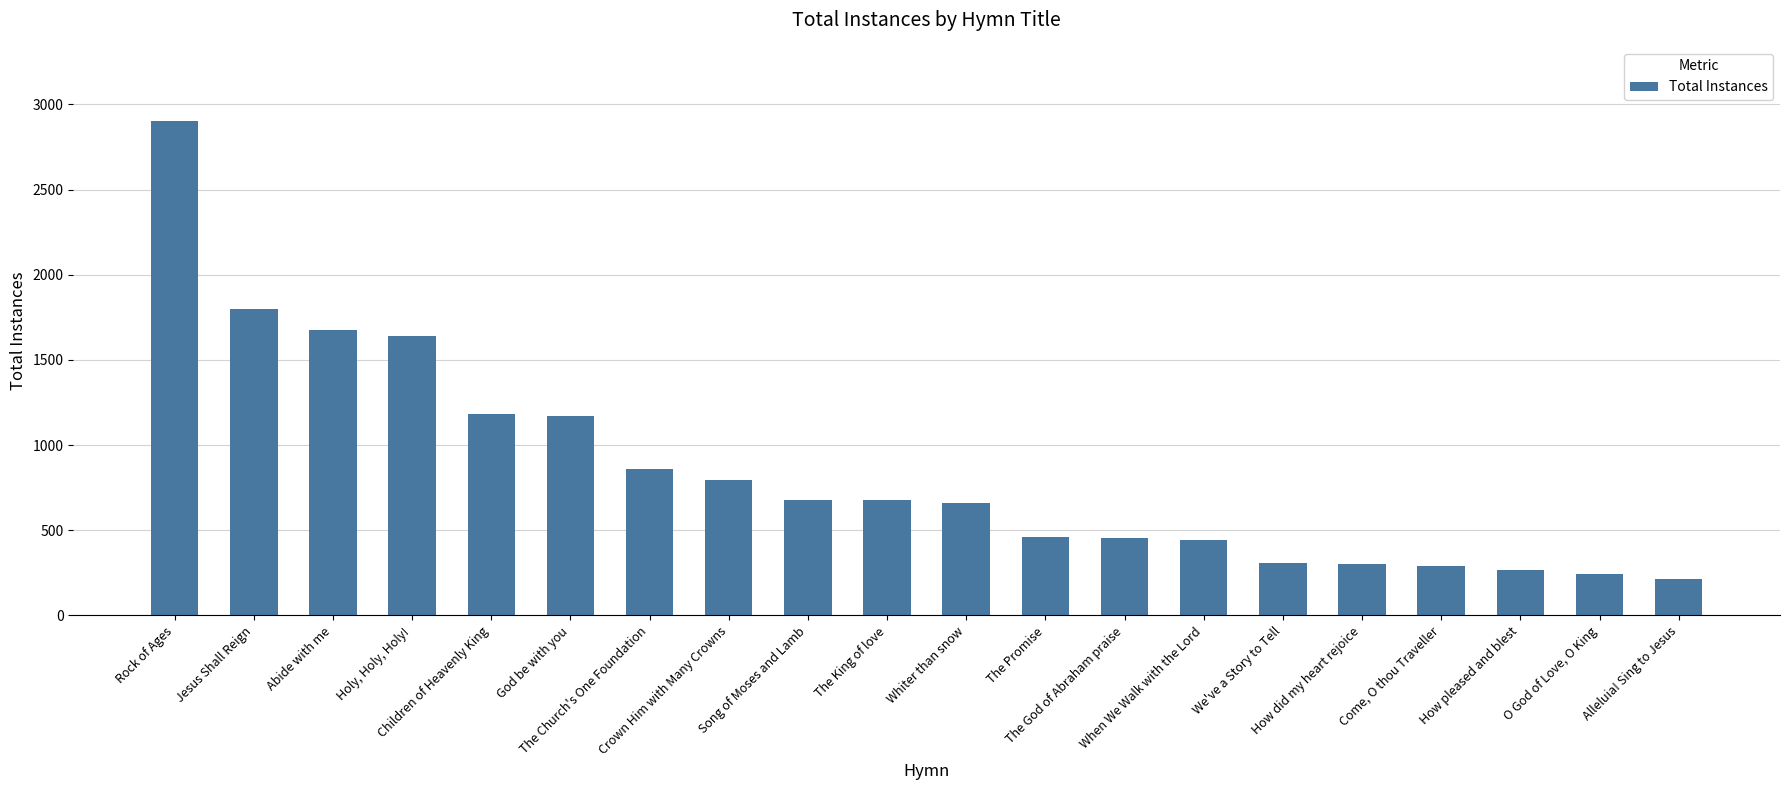

What is the smallest value displayed?

215